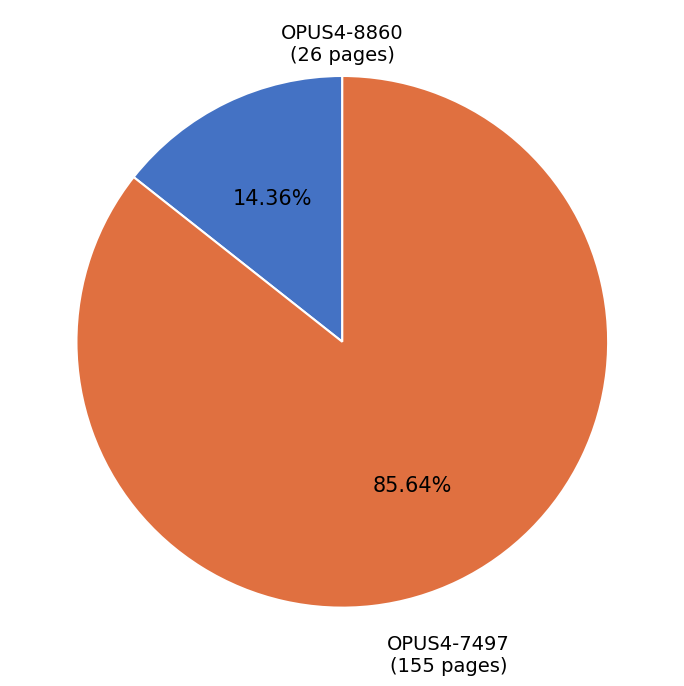

True or false: OPUS4-8860 accounts for 21% of the total.

False